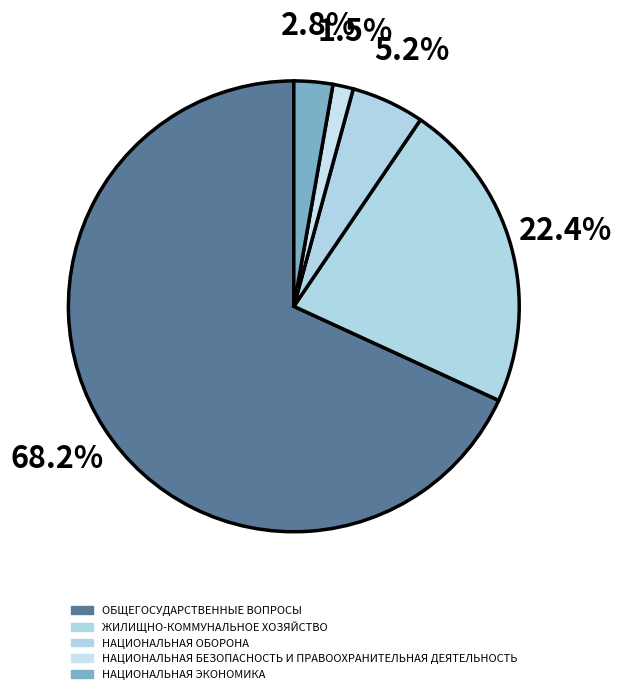

Is НАЦИОНАЛЬНАЯ ЭКОНОМИКА the majority of the pie?

No